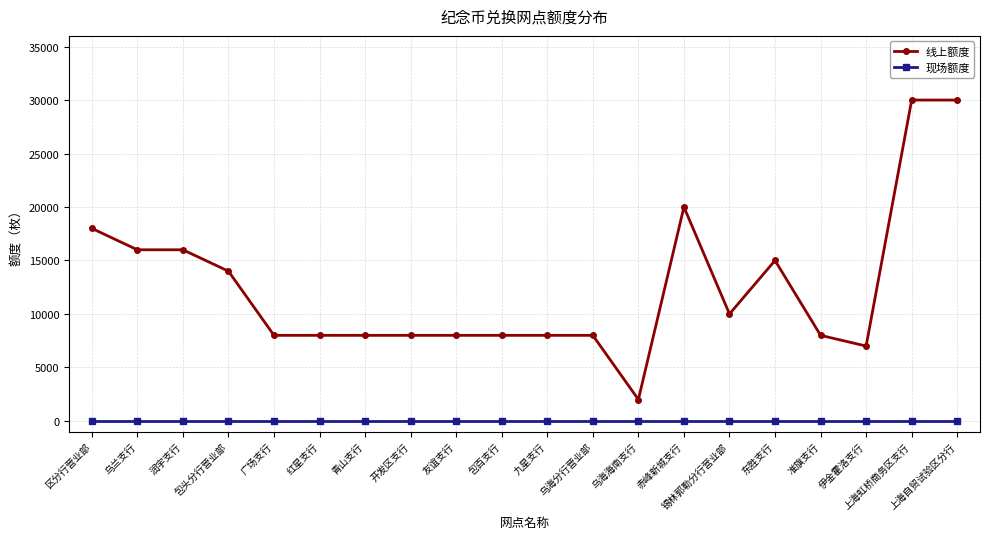

Between 九星支行 and 东胜支行, which series saw the biggest shift?

线上额度